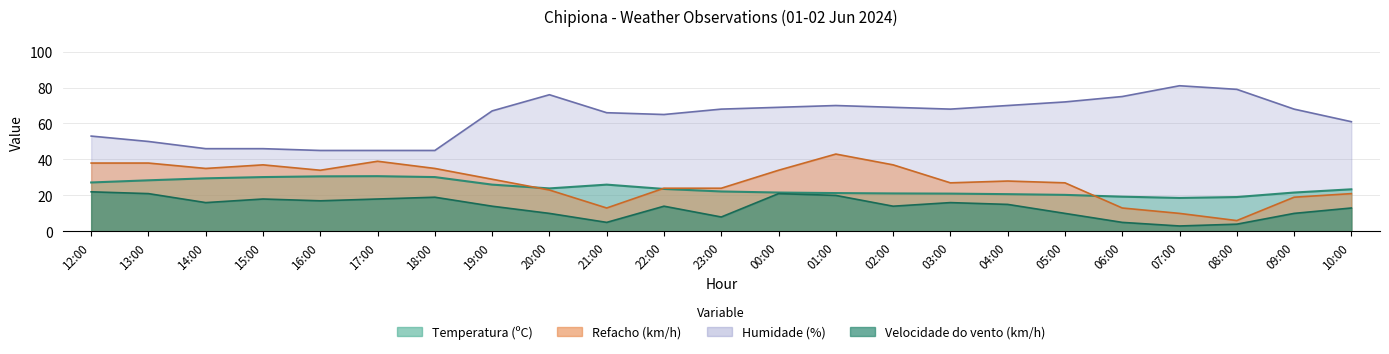

What is the greatest value displayed?

81.0